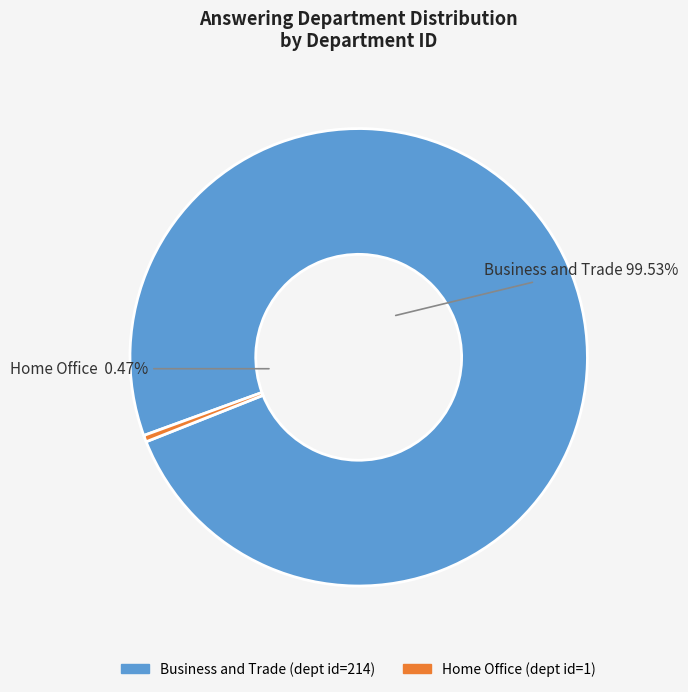

True or false: Home Office accounts for 0% of the total.

True